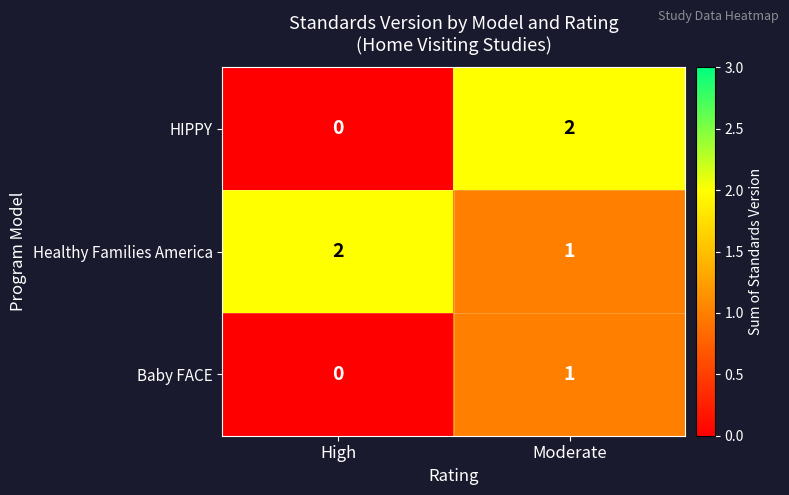

Reading right to left, transcribe all the data shown in this chart.

HIPPY: Moderate=2	High=0
Healthy Families America: Moderate=1	High=2
Baby FACE: Moderate=1	High=0